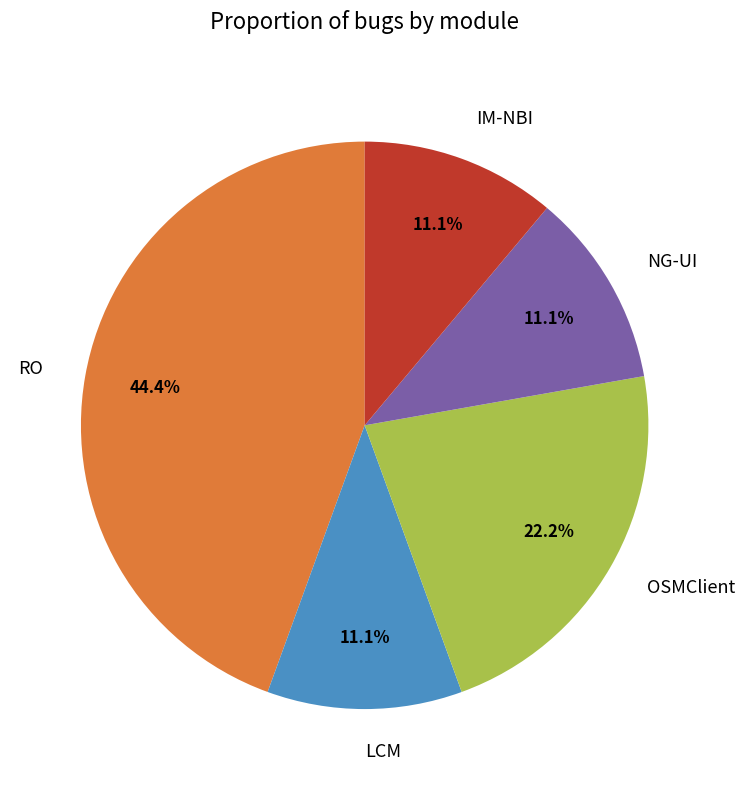

Approximately how many times larger is the value at OSMClient compared to LCM?

2.0